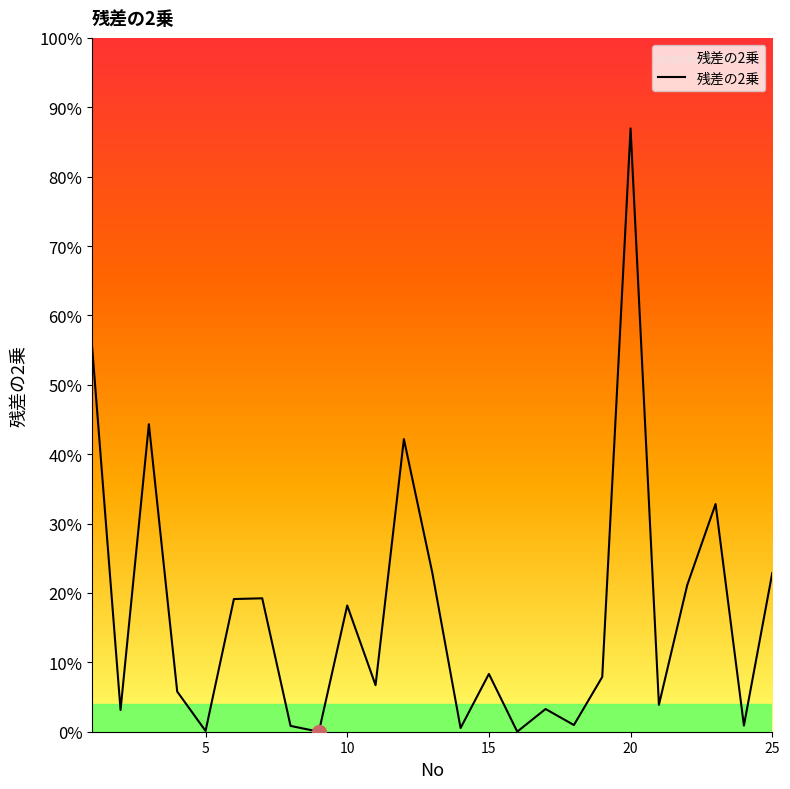

Does the chart have visible grid lines?

No